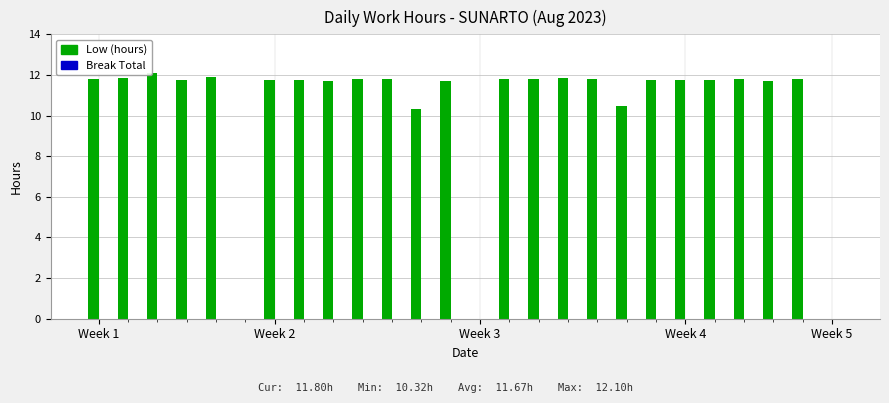

What is the greatest value displayed?

12.1